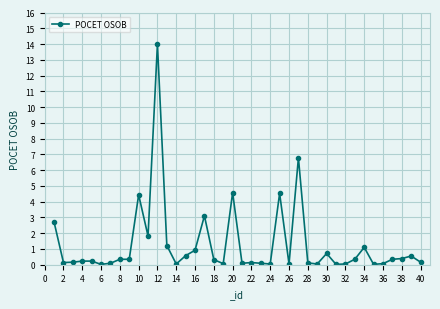

How many series are shown in this chart?

1